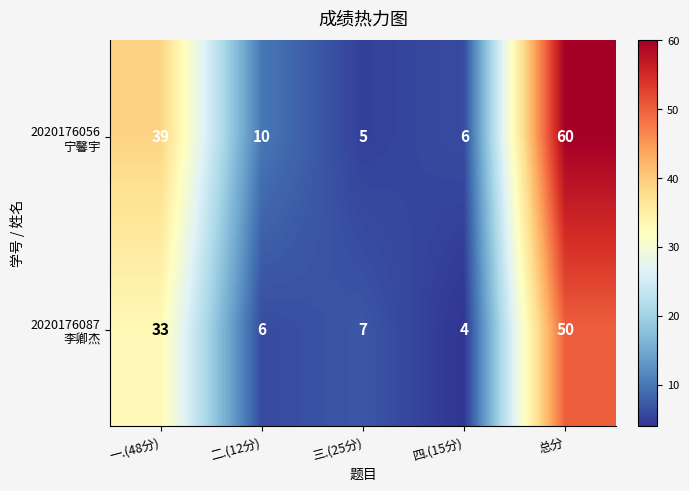

What is the total value across all series at 总分?

110